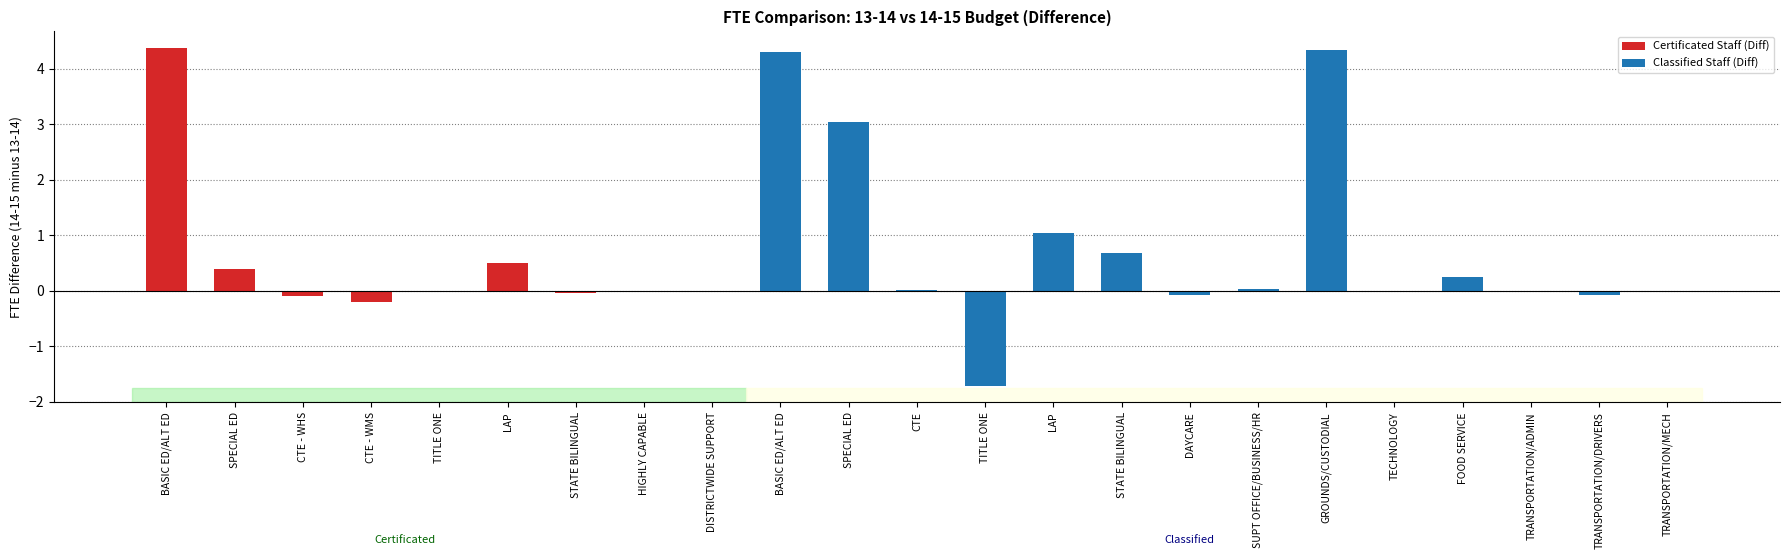

List the labels in order of value, largest first.

BASIC ED/ALT ED, LAP, SPECIAL ED, TITLE ONE, HIGHLY CAPABLE, DISTRICTWIDE SUPPORT, STATE BILINGUAL, CTE - WHS, CTE - WMS